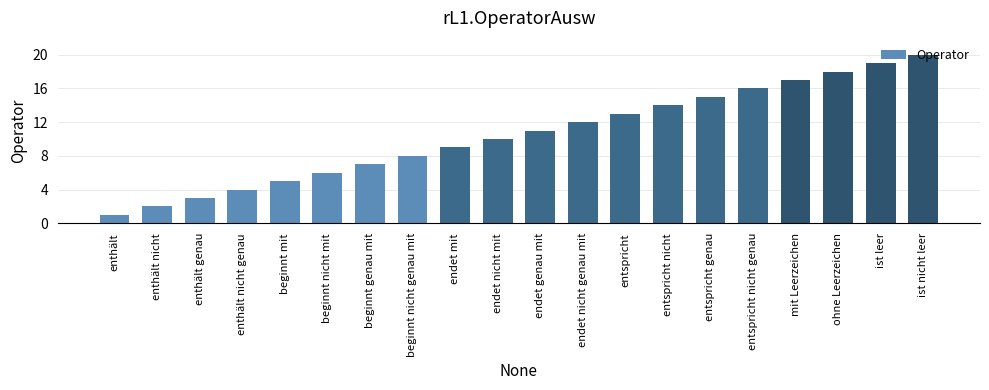

What is the maximum value shown in the chart?

20